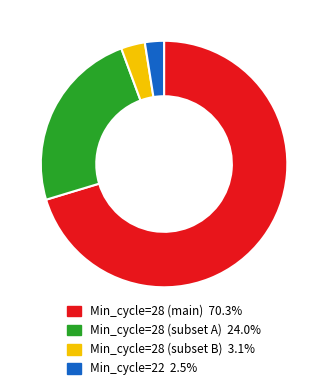

Is there any slice that represents more than half of the pie?

Yes